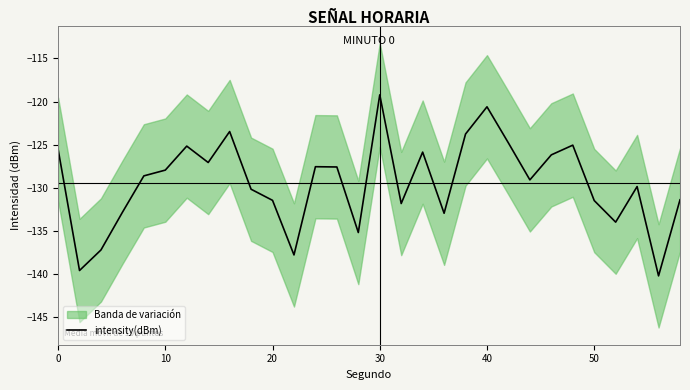

Is it true that intensity(dBm) equals -166.7 at 40?

False